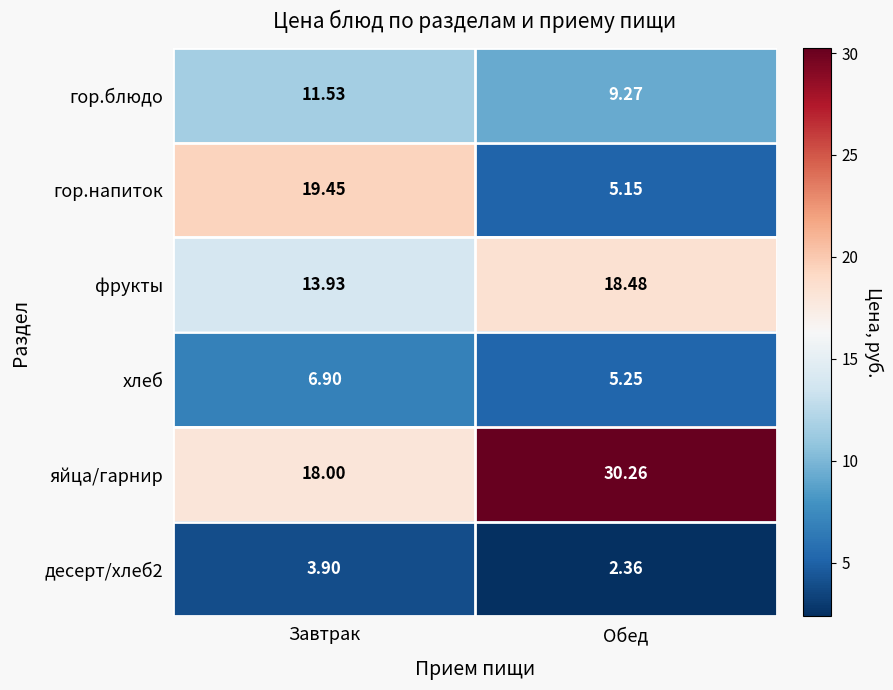

At which label does фрукты reach its minimum?

Завтрак